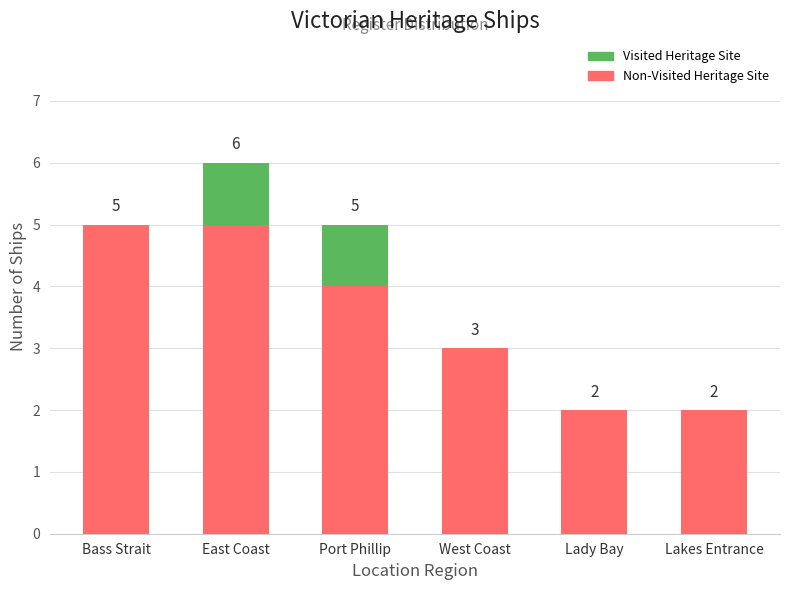

At which category is the sum across all series the highest?

East Coast